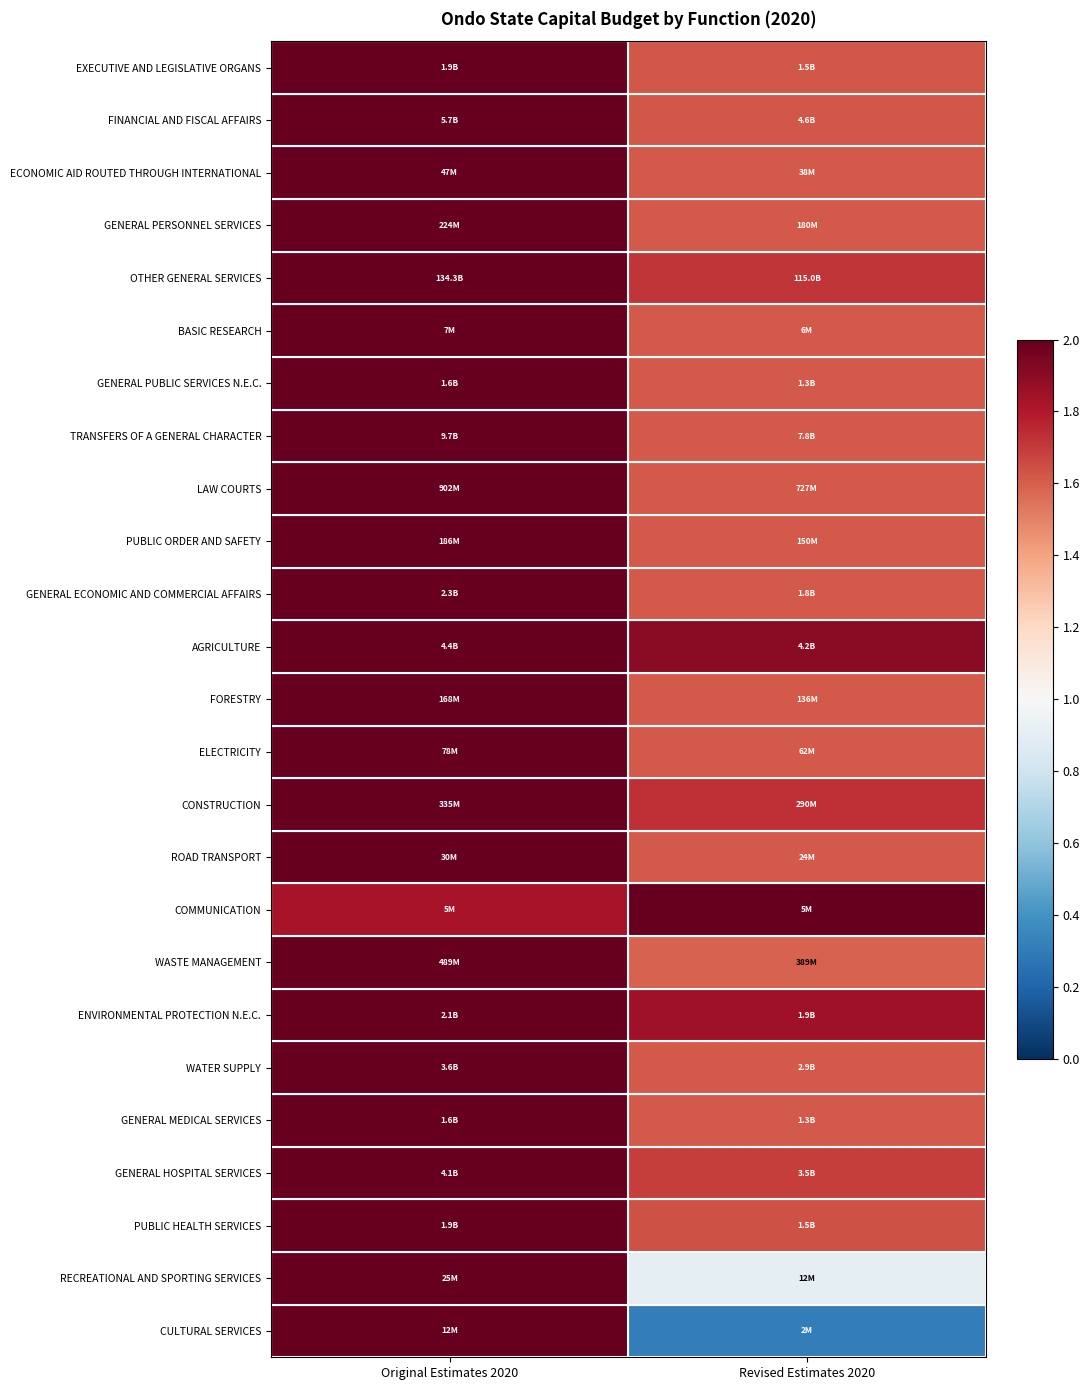

Reading left to right, list all the values displayed in this chart.

EXECUTIVE AND LEGISLATIVE ORGANS: Original Estimates 2020=2.0	Revised Estimates 2020=1.6
FINANCIAL AND FISCAL AFFAIRS: Original Estimates 2020=2.0	Revised Estimates 2020=1.6
ECONOMIC AID ROUTED THROUGH INTERNATIONAL: Original Estimates 2020=2.0	Revised Estimates 2020=1.6
GENERAL PERSONNEL SERVICES: Original Estimates 2020=2.0	Revised Estimates 2020=1.6
OTHER GENERAL SERVICES: Original Estimates 2020=2.0	Revised Estimates 2020=1.7
BASIC RESEARCH: Original Estimates 2020=2.0	Revised Estimates 2020=1.6
GENERAL PUBLIC SERVICES N.E.C.: Original Estimates 2020=2.0	Revised Estimates 2020=1.6
TRANSFERS OF A GENERAL CHARACTER: Original Estimates 2020=2.0	Revised Estimates 2020=1.6
LAW COURTS: Original Estimates 2020=2.0	Revised Estimates 2020=1.6
PUBLIC ORDER AND SAFETY: Original Estimates 2020=2.0	Revised Estimates 2020=1.6
GENERAL ECONOMIC AND COMMERCIAL AFFAIRS: Original Estimates 2020=2.0	Revised Estimates 2020=1.6
AGRICULTURE: Original Estimates 2020=2.0	Revised Estimates 2020=1.9
FORESTRY: Original Estimates 2020=2.0	Revised Estimates 2020=1.6
ELECTRICITY: Original Estimates 2020=2.0	Revised Estimates 2020=1.6
CONSTRUCTION: Original Estimates 2020=2.0	Revised Estimates 2020=1.7
ROAD TRANSPORT: Original Estimates 2020=2.0	Revised Estimates 2020=1.6
COMMUNICATION: Original Estimates 2020=1.8	Revised Estimates 2020=2.0
WASTE MANAGEMENT: Original Estimates 2020=2.0	Revised Estimates 2020=1.6
ENVIRONMENTAL PROTECTION N.E.C.: Original Estimates 2020=2.0	Revised Estimates 2020=1.8
WATER SUPPLY: Original Estimates 2020=2.0	Revised Estimates 2020=1.6
GENERAL MEDICAL SERVICES: Original Estimates 2020=2.0	Revised Estimates 2020=1.6
GENERAL HOSPITAL SERVICES: Original Estimates 2020=2.0	Revised Estimates 2020=1.7
PUBLIC HEALTH SERVICES: Original Estimates 2020=2.0	Revised Estimates 2020=1.6
RECREATIONAL AND SPORTING SERVICES: Original Estimates 2020=2.0	Revised Estimates 2020=0.9
CULTURAL SERVICES: Original Estimates 2020=2.0	Revised Estimates 2020=0.3